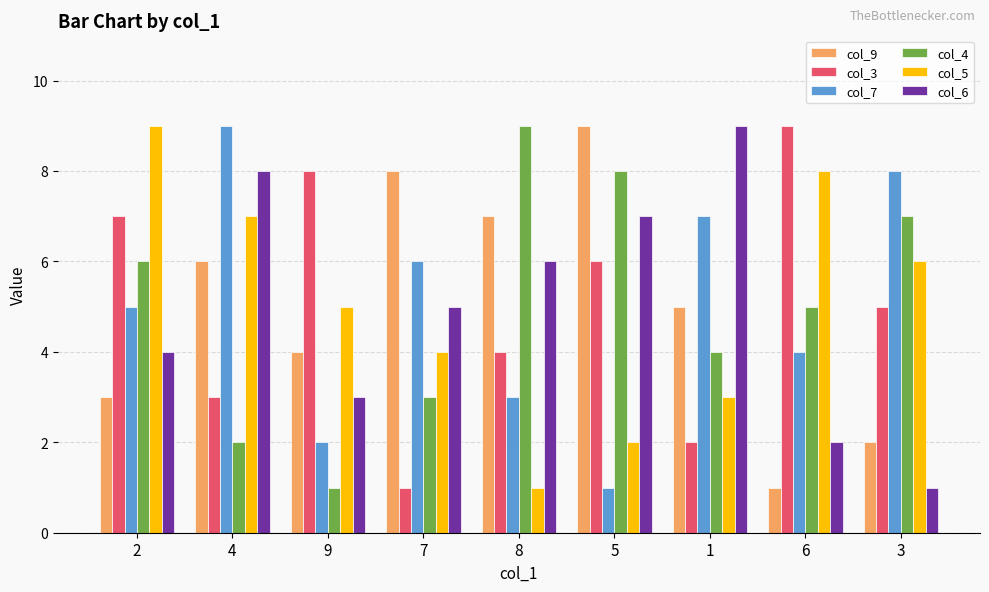

Between 4 and 1, which series saw the biggest shift?

col_5